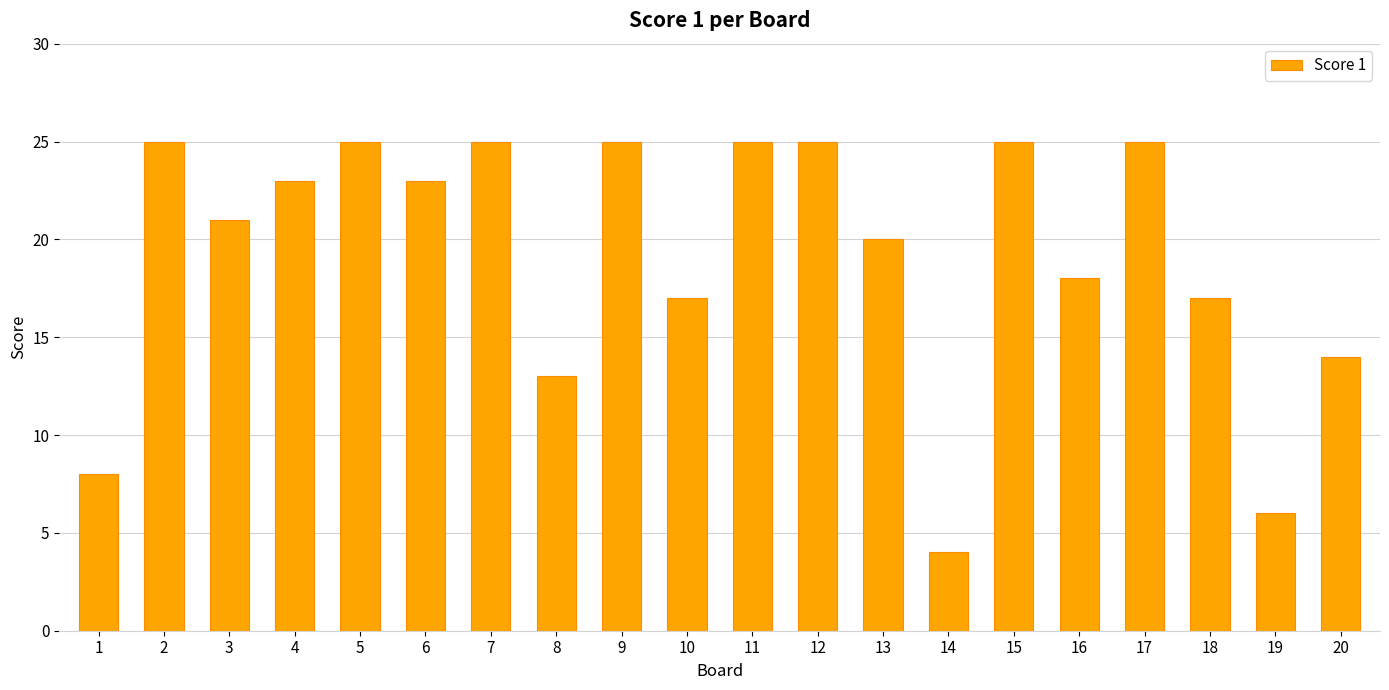

What is the value of the 20th bar from the left?

14